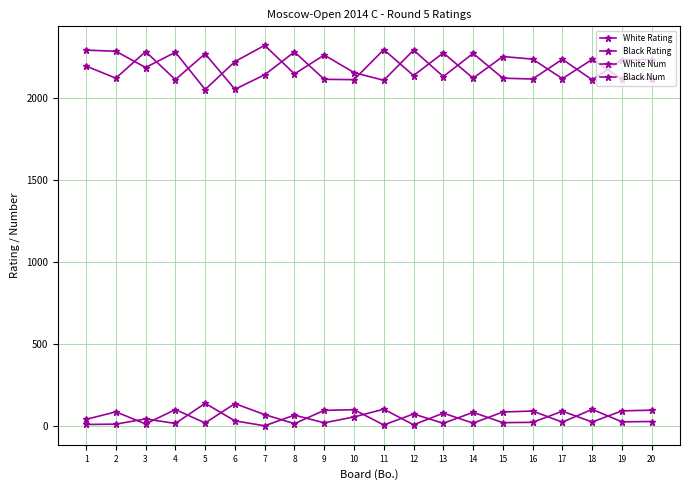

The Black Rating series shows 2319 at 7. True or false?

True